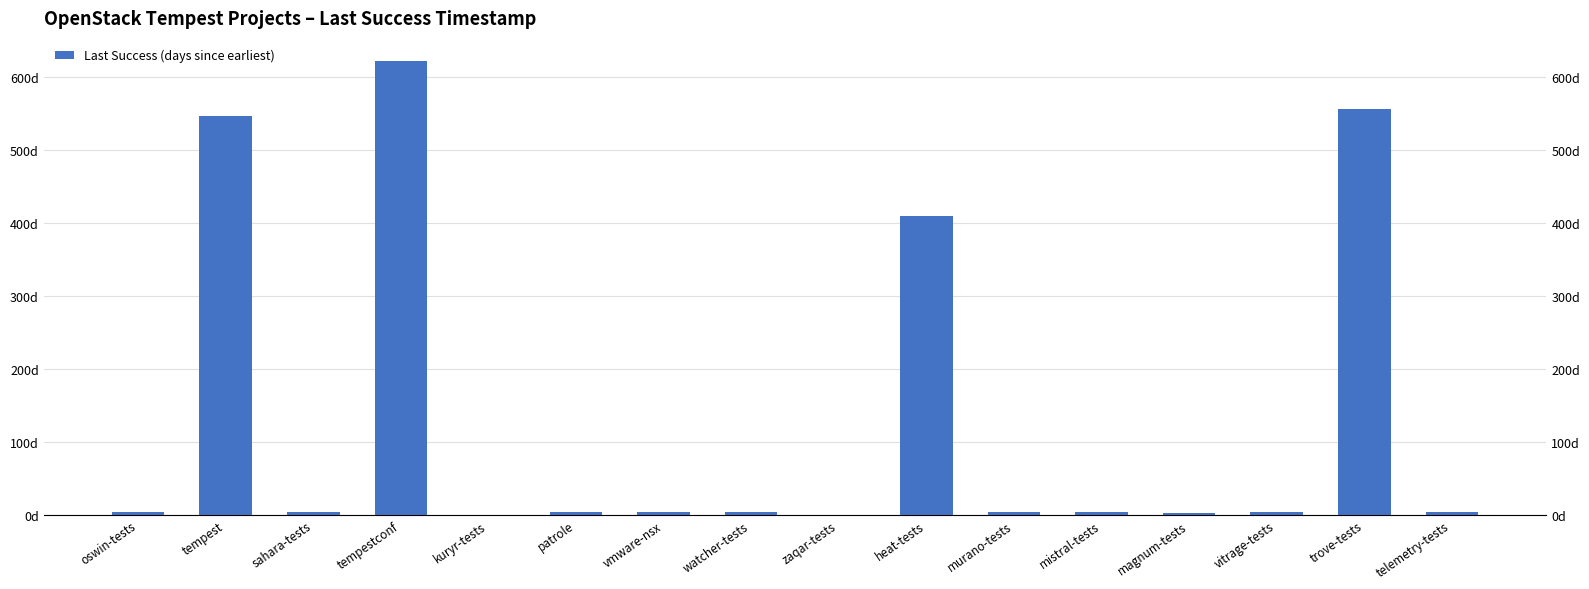

The value at magnum-tests is 4.2. True or false?

False